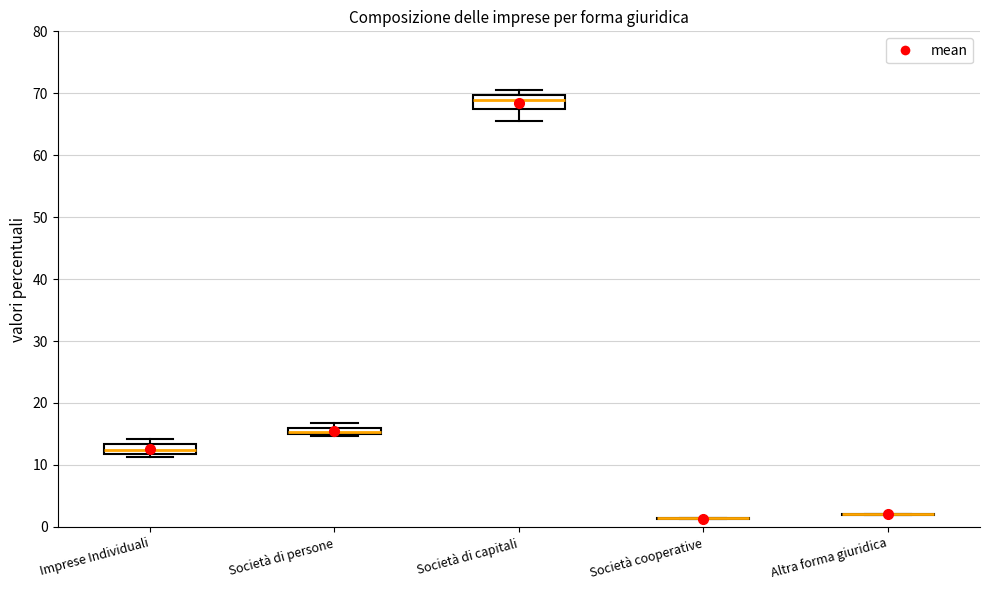

Where does the lower whisker of the box for Società di capitali end on the y-axis? The values are not printed on the chart, so give them approximately, as read against the axis.

66